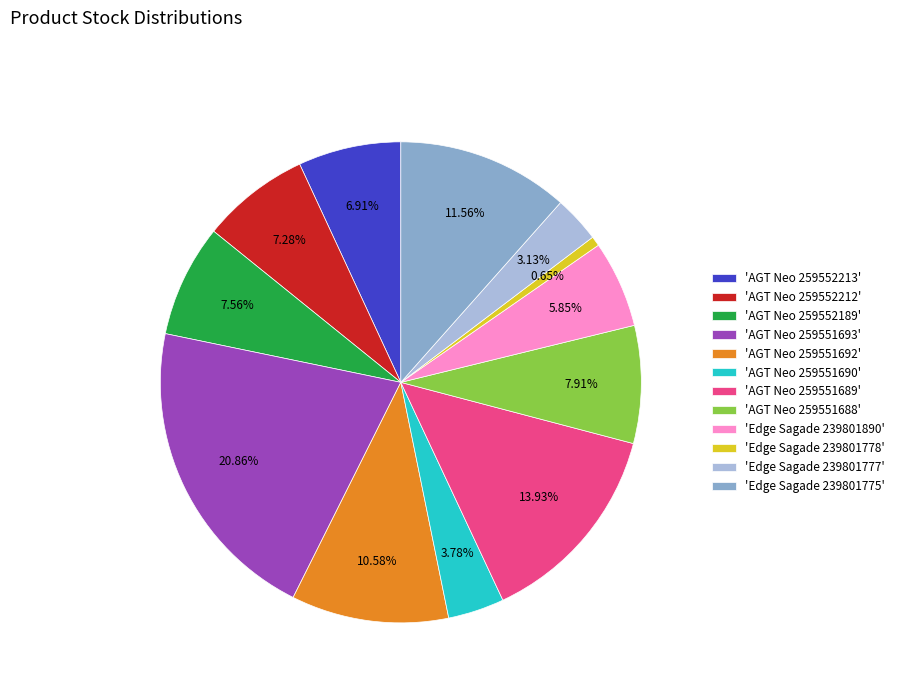

Is there any slice that represents more than half of the pie?

No